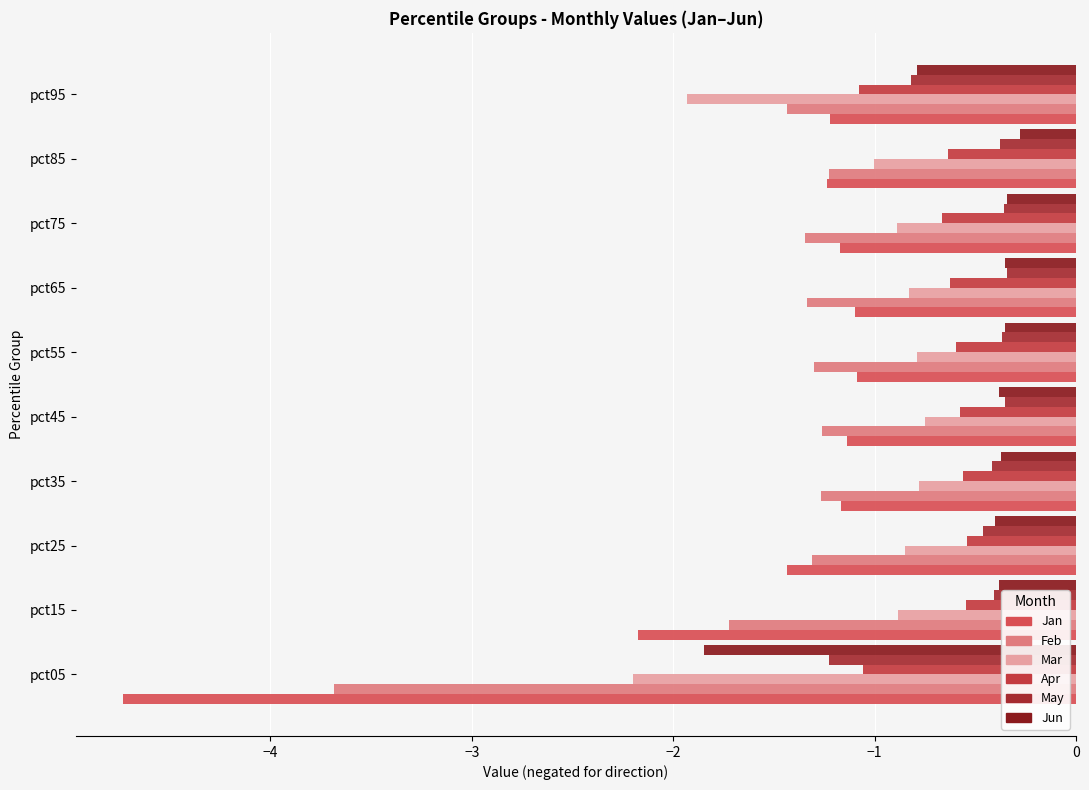

Reading left to right, transcribe all the data shown in this chart.

Jan: -4.7	-2.2	-1.4	-1.2	-1.1	-1.1	-1.1	-1.2	-1.2	-1.2
Feb: -3.7	-1.7	-1.3	-1.3	-1.3	-1.3	-1.3	-1.3	-1.2	-1.4
Mar: -2.2	-0.9	-0.8	-0.8	-0.7	-0.8	-0.8	-0.9	-1.0	-1.9
Apr: -1.1	-0.5	-0.5	-0.6	-0.6	-0.6	-0.6	-0.7	-0.6	-1.1
May: -1.2	-0.4	-0.5	-0.4	-0.4	-0.4	-0.3	-0.4	-0.4	-0.8
Jun: -1.8	-0.4	-0.4	-0.4	-0.4	-0.4	-0.4	-0.3	-0.3	-0.8